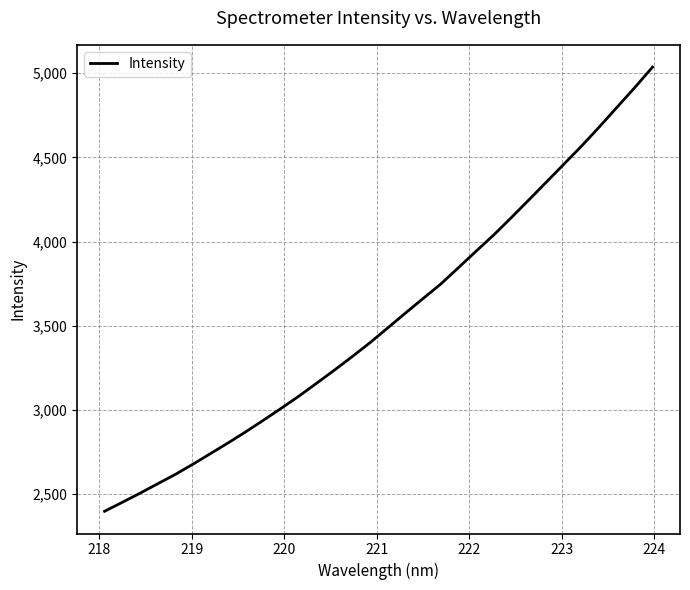

Does the chart have visible grid lines?

Yes